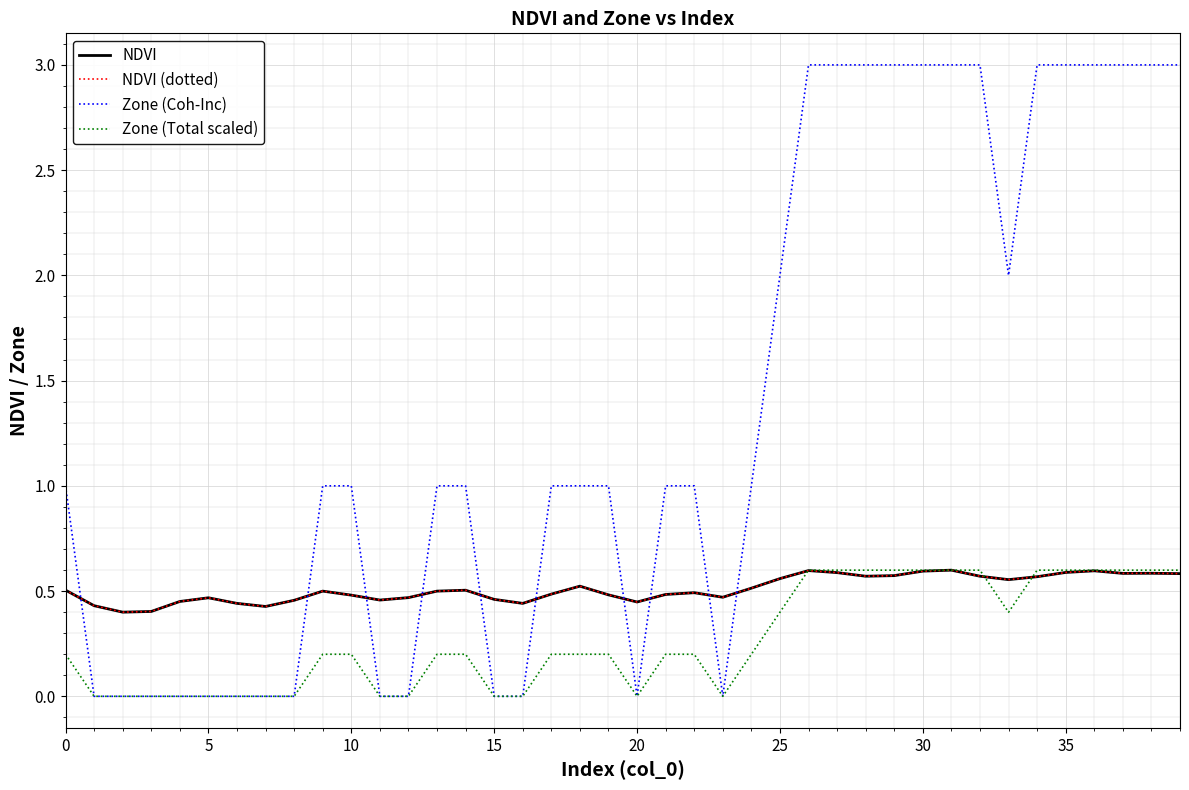

At which label is Zone (Total scaled) closest to 0?

5